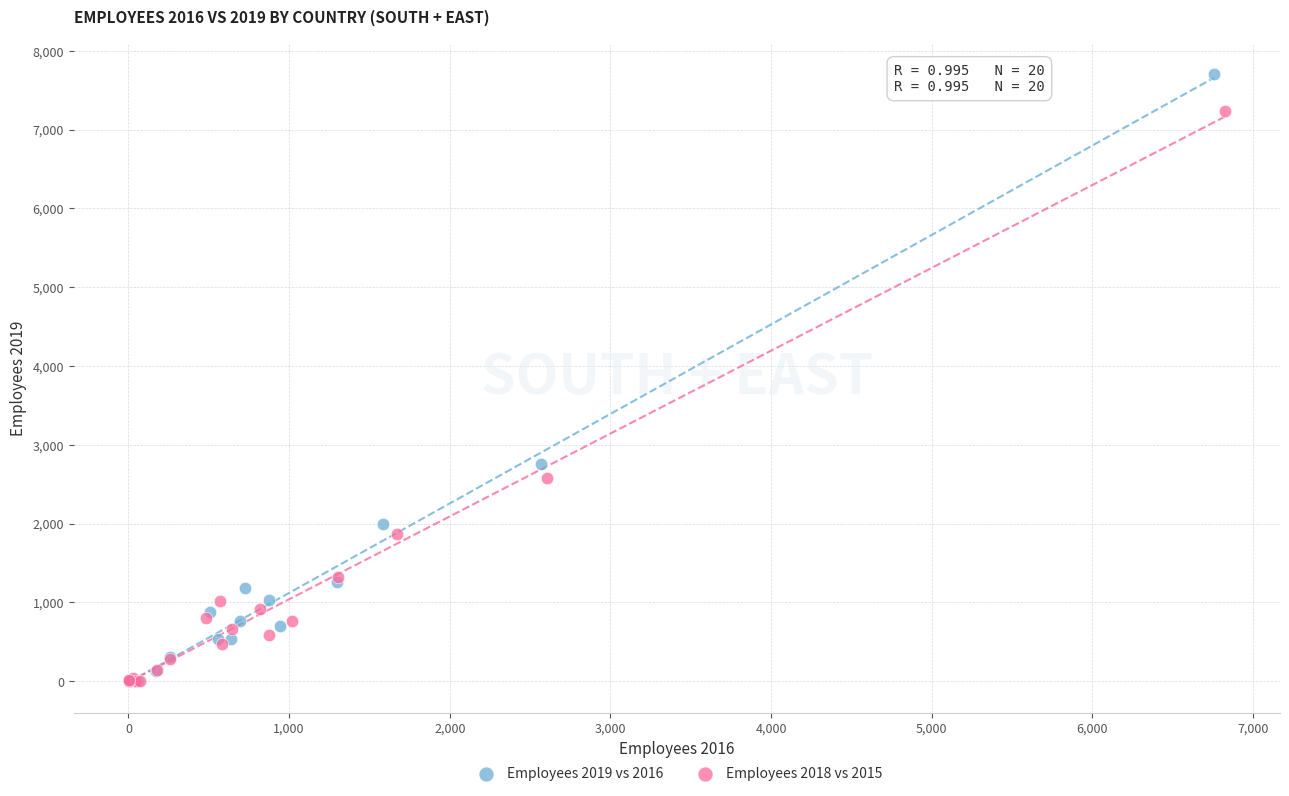

Which series has the largest Y range (max minus min)?

Employees 2019 vs 2016